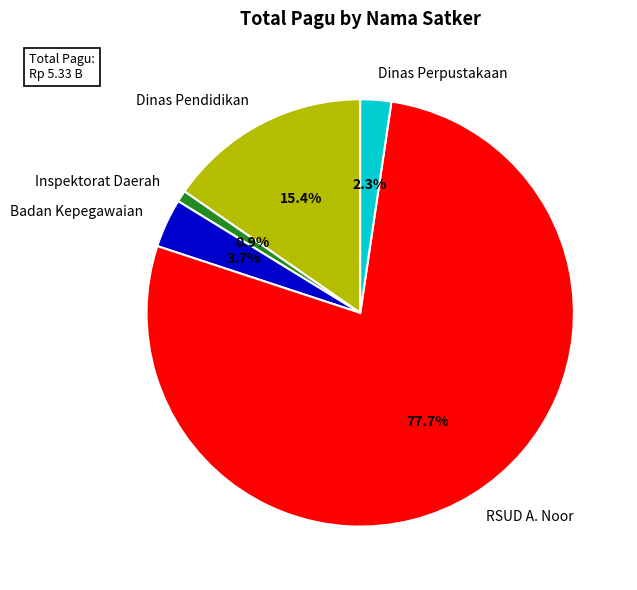

How many segments does this pie chart have?

5